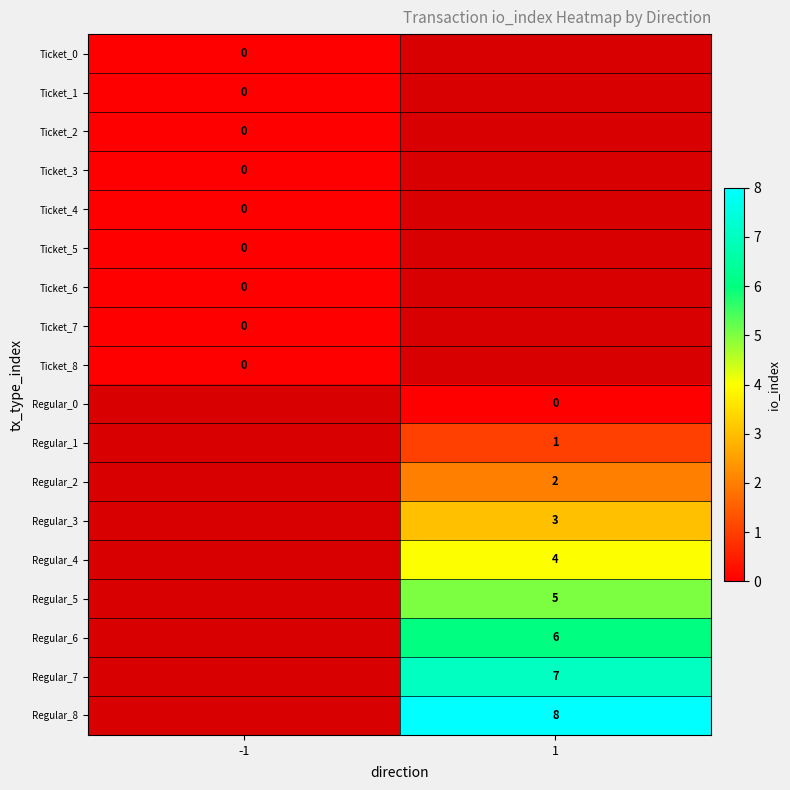

The value of Regular_3 at 1 is 4. True or false?

False